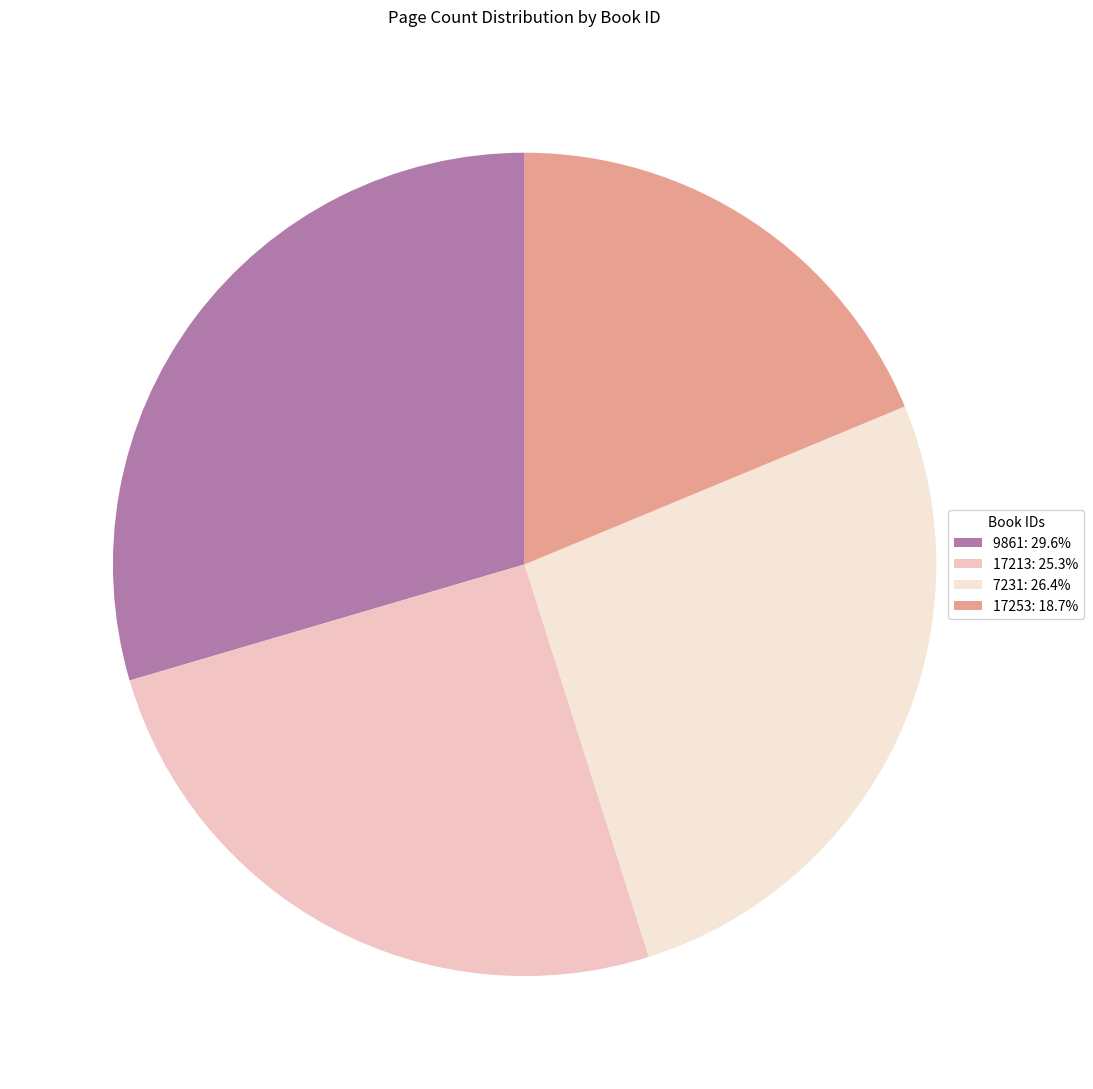

Is the sum of 17253 and 17213 greater than half?

No